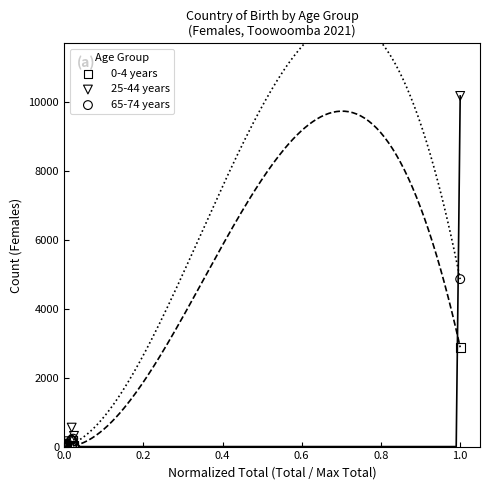

Which series reaches the maximum Y coordinate?

25-44 years